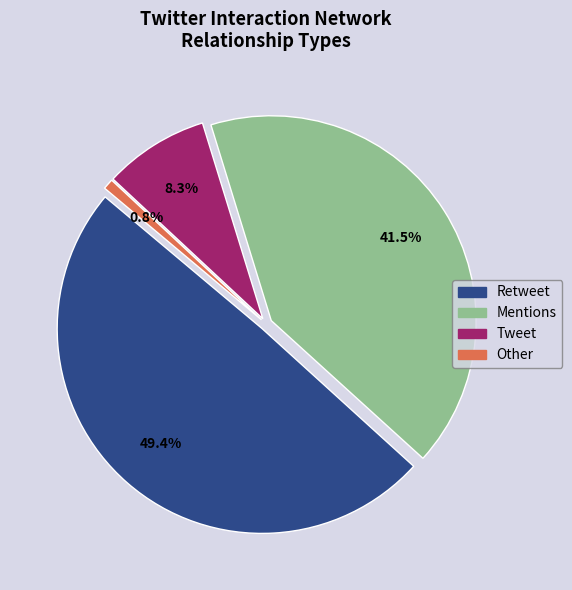

Is Tweet the majority of the pie?

No